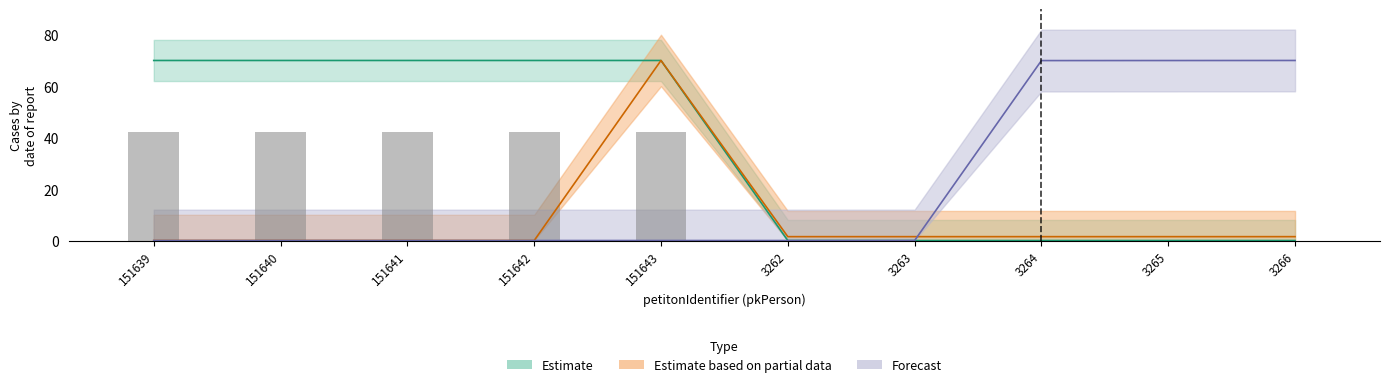

What is the total value across all series at 151642?

70.0